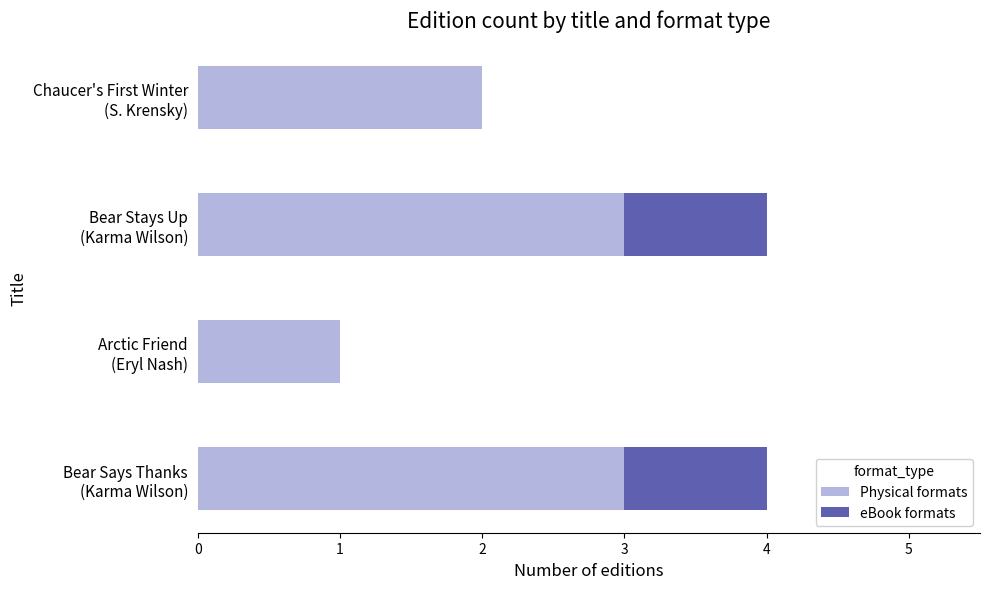

What is the highest value of the Physical formats series?

3